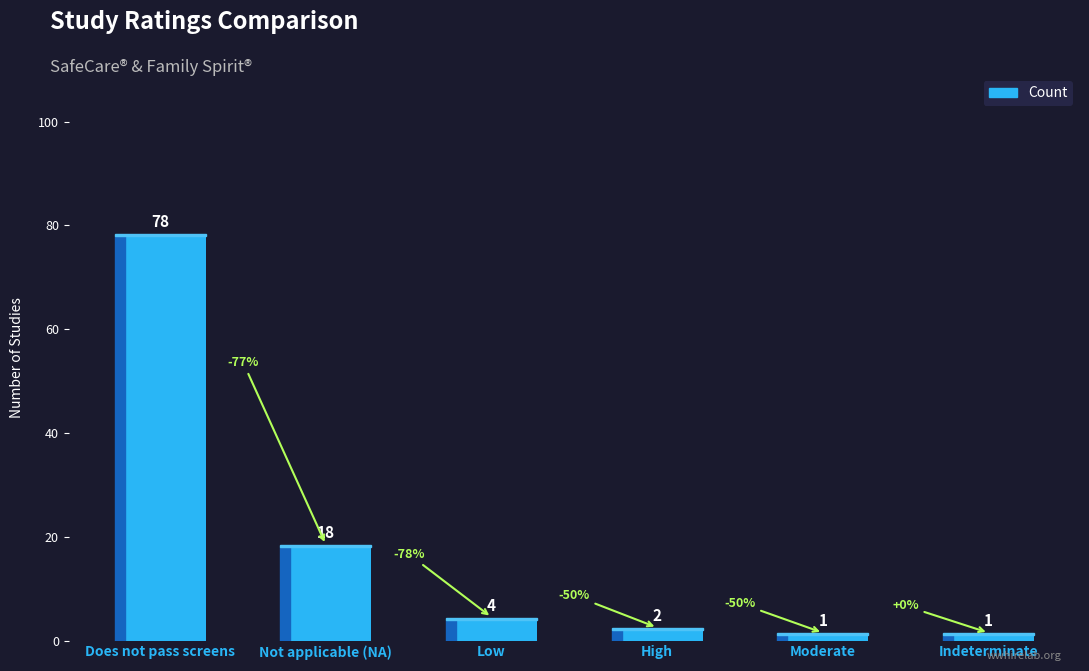

Count the number of data series in this chart.

1